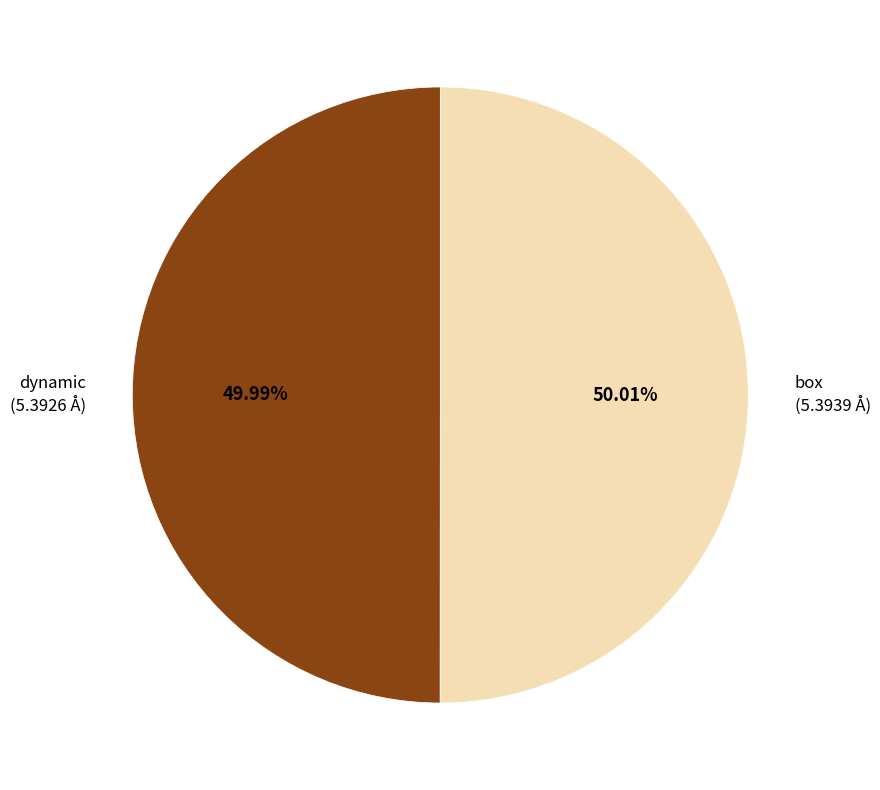

Is there any slice that represents more than half of the pie?

Yes